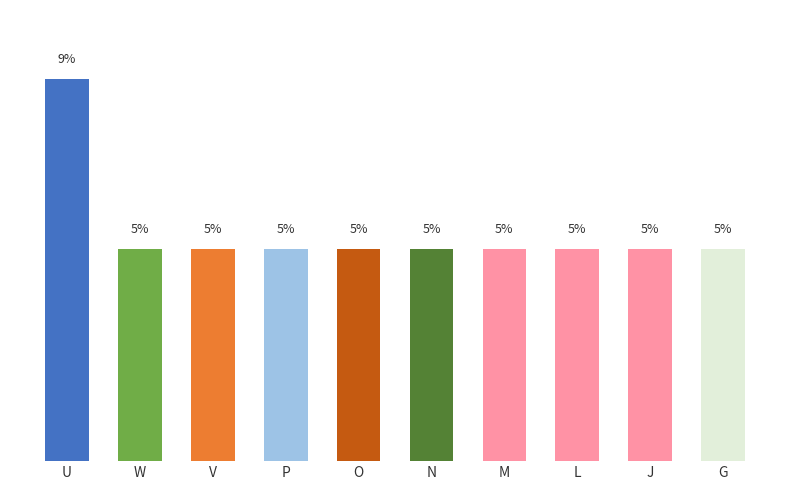

What is the label of the 2nd bar from the left?

W